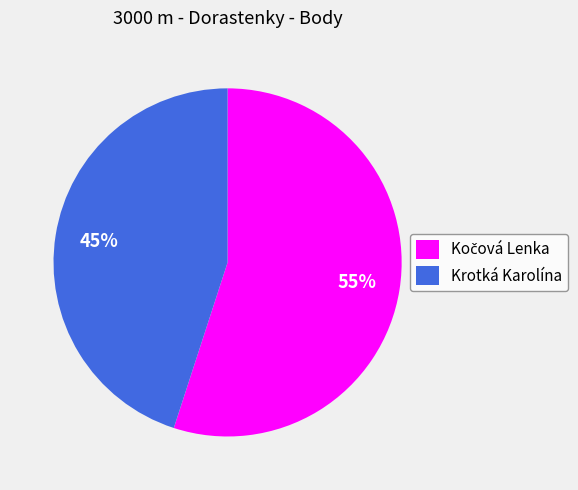

To the nearest percent, what is the difference between the largest and smallest slice percentages?

10%